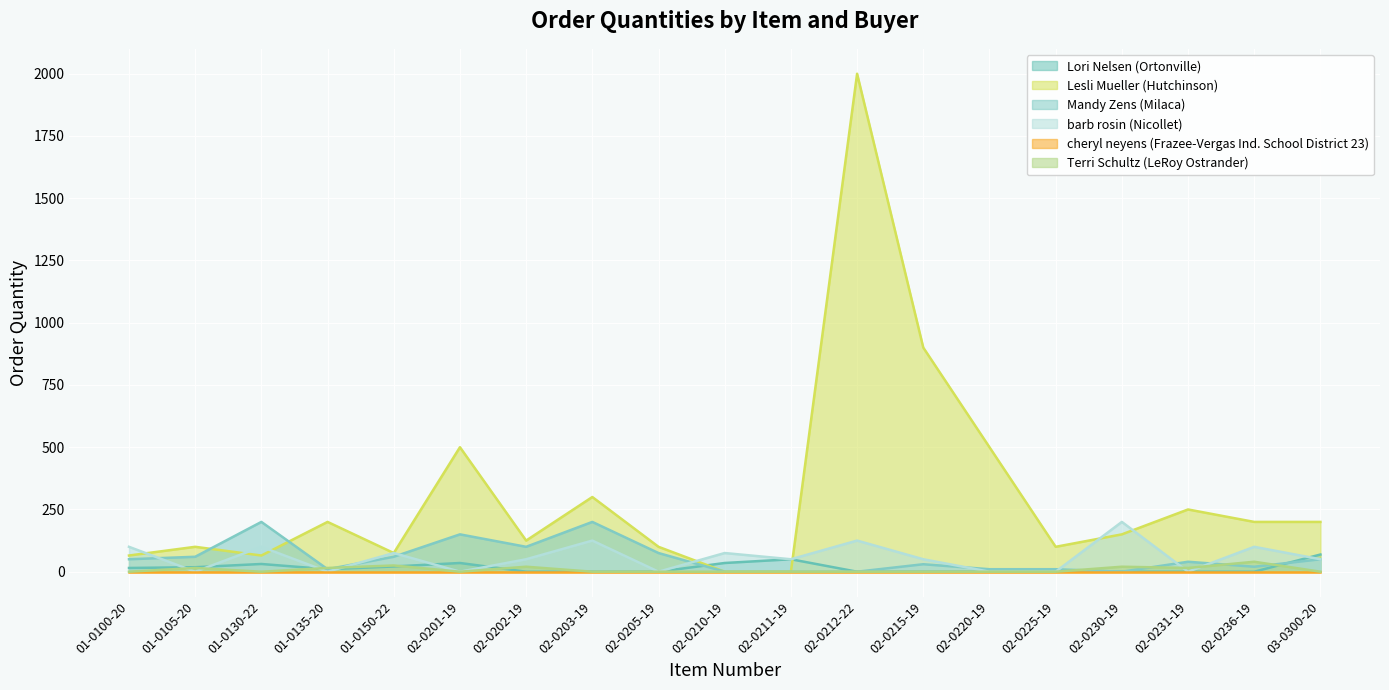

Which series has the largest total across all categories?

Lesli Mueller (Hutchinson)